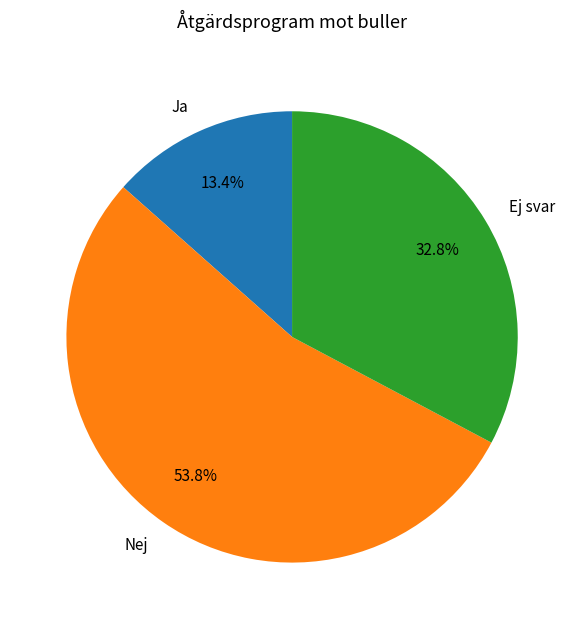

Rank the categories by value from highest to lowest.

Nej, Ej svar, Ja